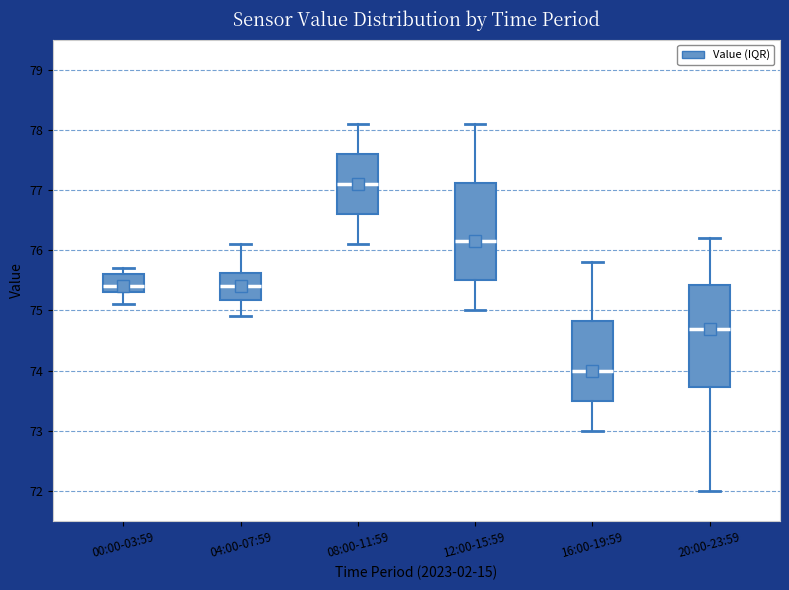

Where does the median line of the box for 08:00-11:59 sit on the y-axis? The values are not printed on the chart, so give them approximately, as read against the axis.

77.1